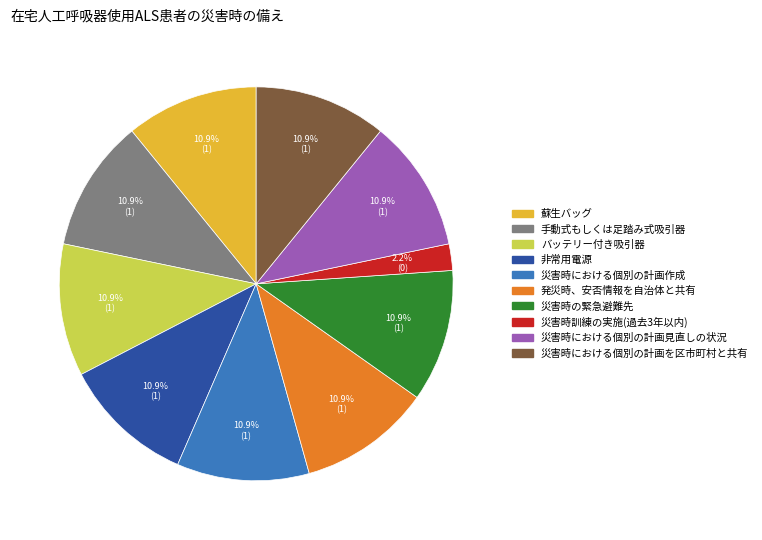

Does 災害時の緊急避難先 account for over 50% of the chart?

No